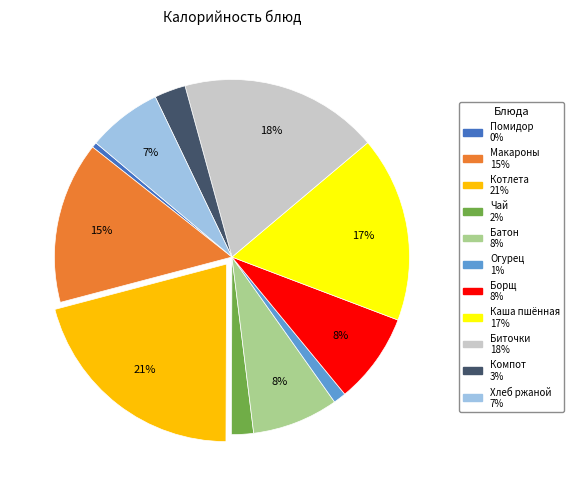

Count the number of slices in the pie.

11